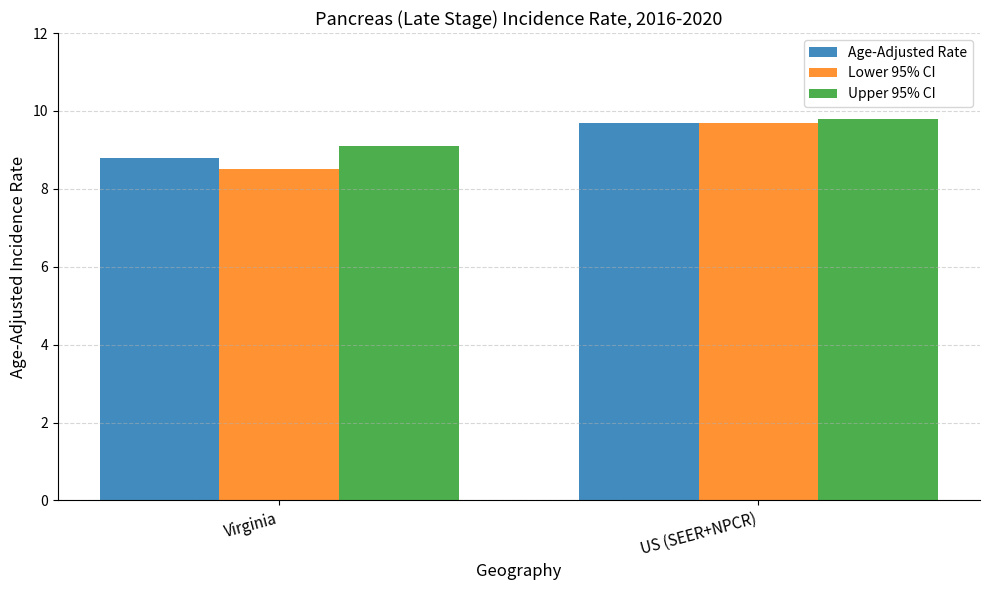

Which series has the largest range (max minus min)?

Lower 95% CI